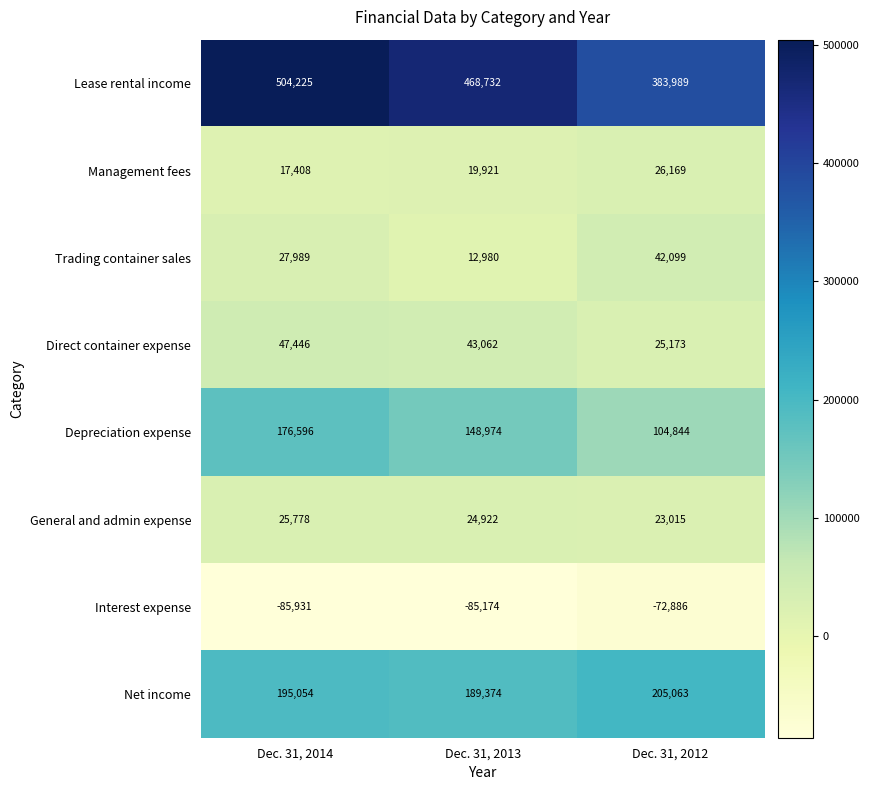

How many values in the Interest expense series exceed -85174?

1